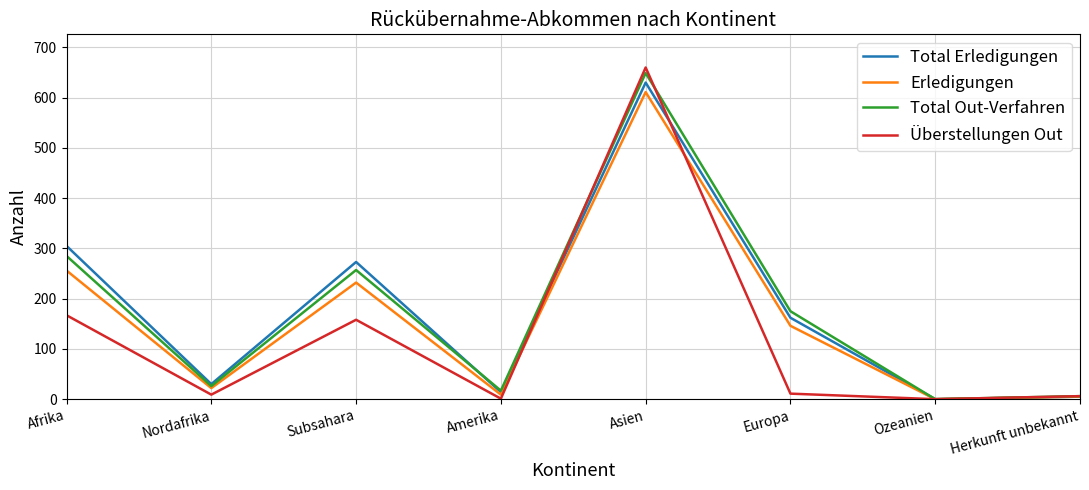

Does the chart have visible grid lines?

Yes